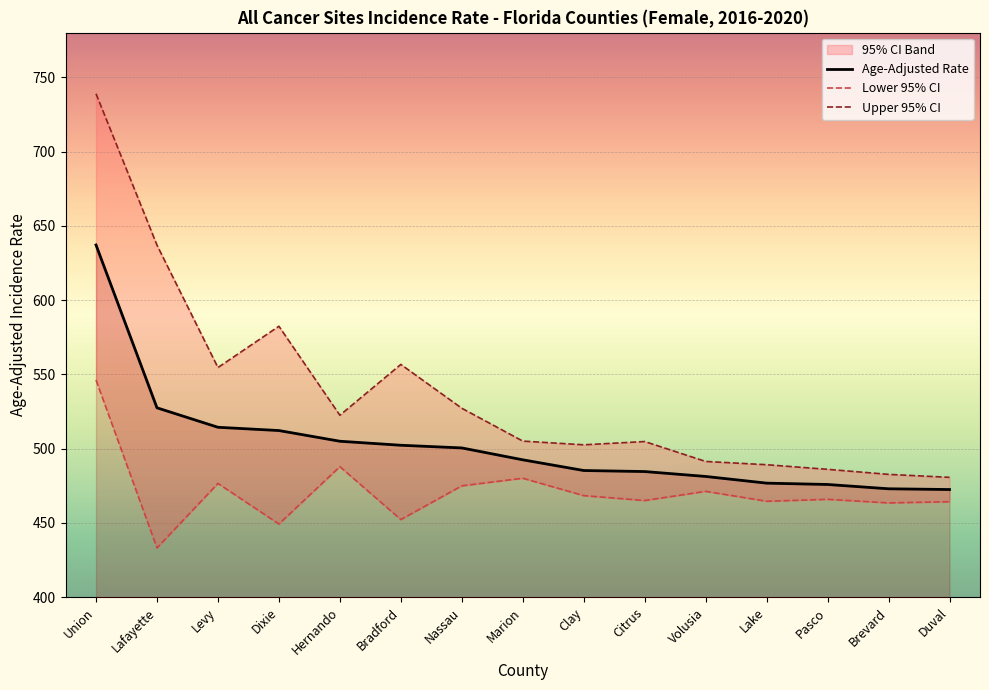

How many distinct data groups are displayed?

3